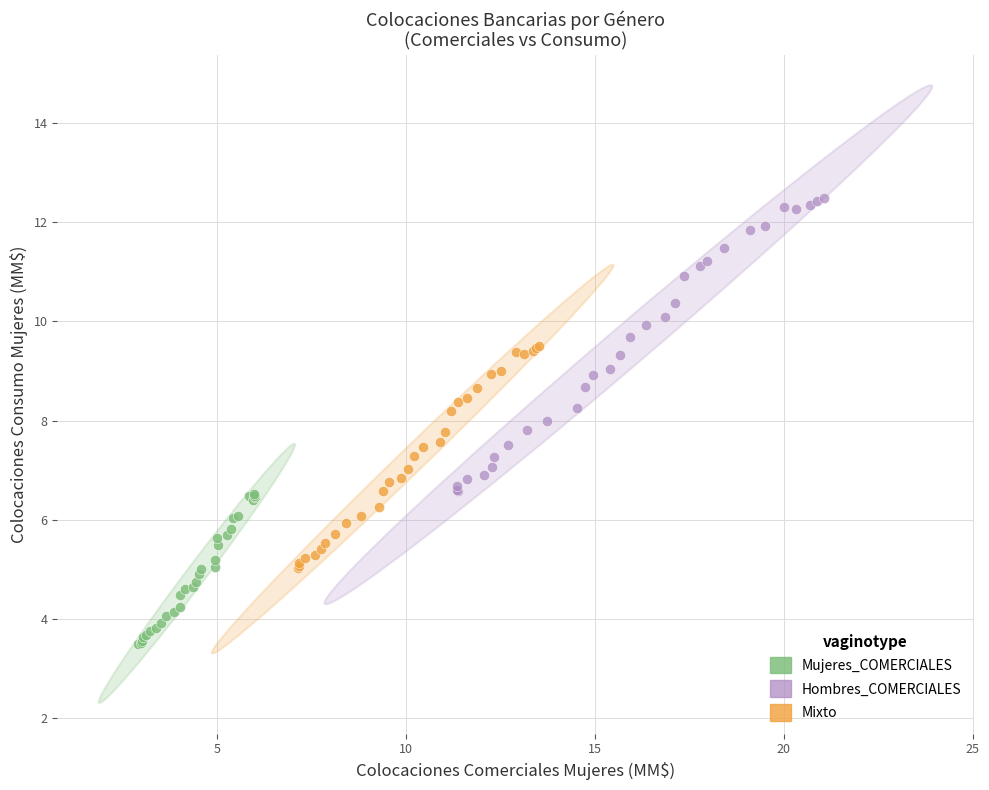

Which series contains the highest Y value?

Hombres_COMERCIALES